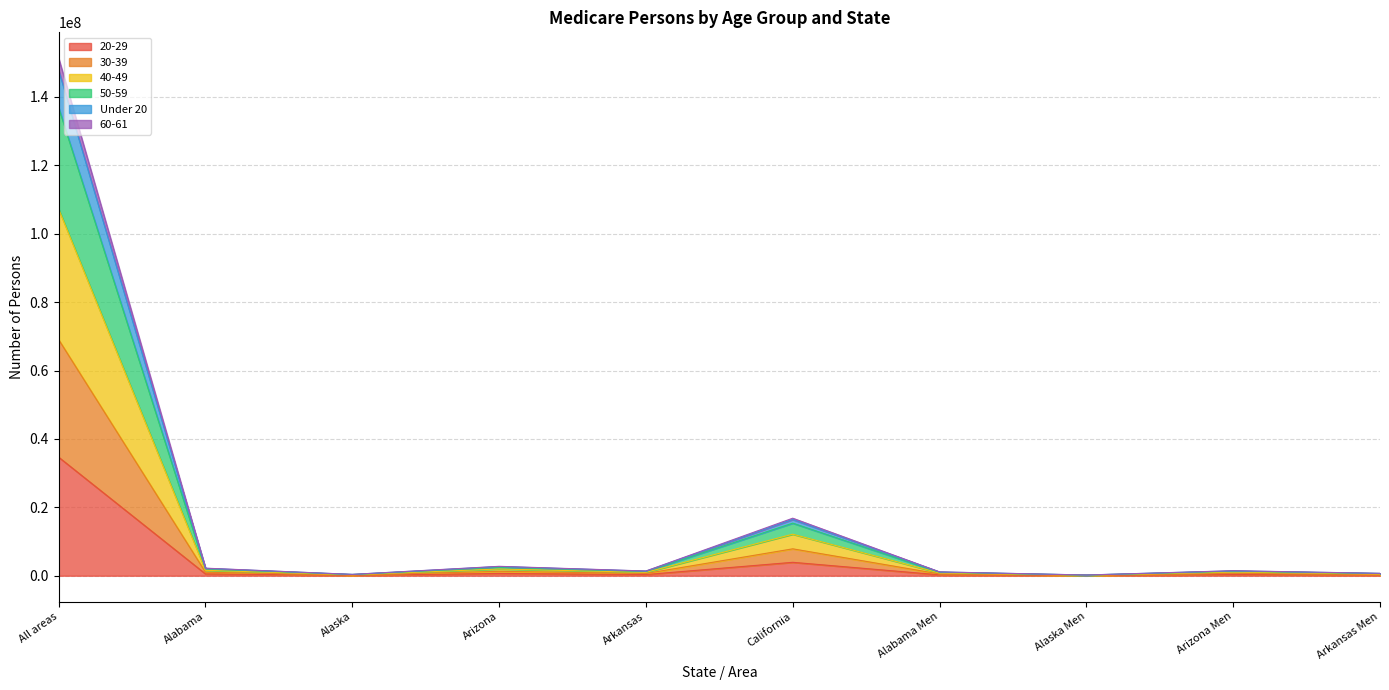

Rank the categories by 50-59 value from highest to lowest.

All areas, California, Arizona, Alabama, Arizona Men, Arkansas, Alabama Men, Arkansas Men, Alaska, Alaska Men